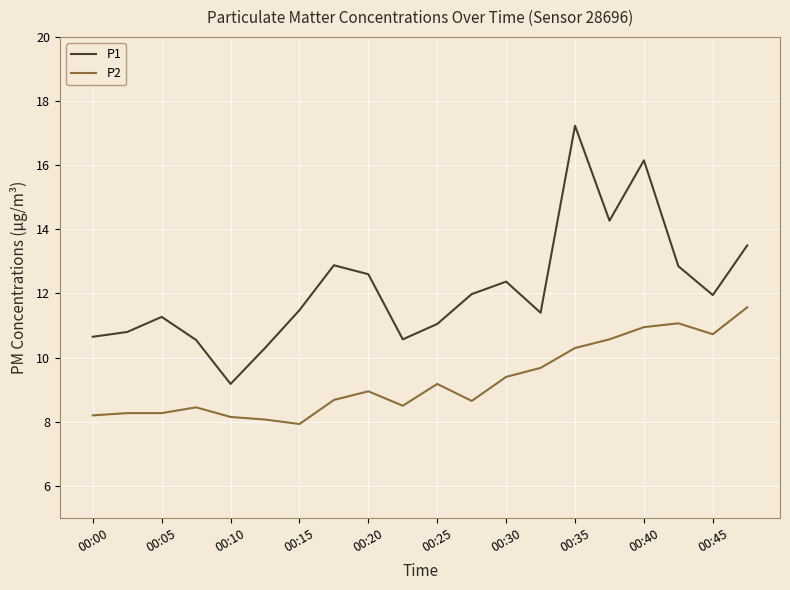

What is the minimum value for P2?

7.9